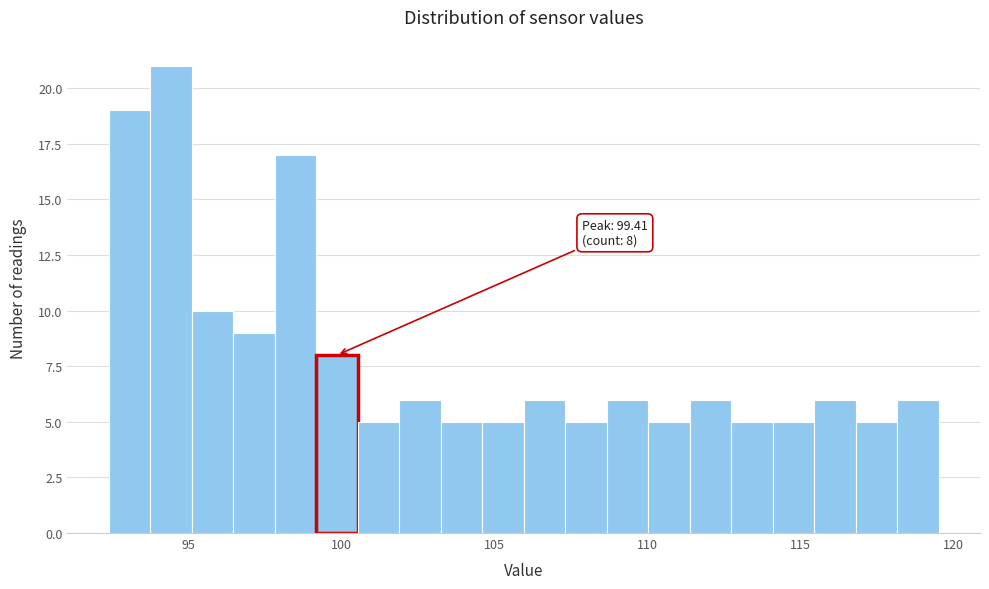

Read against the x-axis, roughly where is the centre of the tallest bar?

94.5